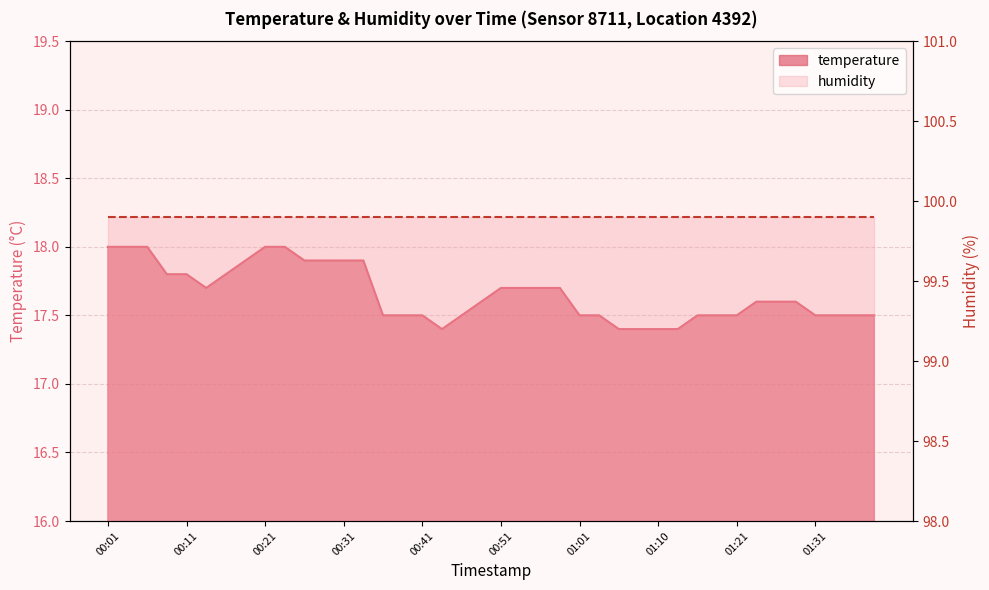

Approximately how many times larger is the value at 00:26 compared to 00:56?

1.0